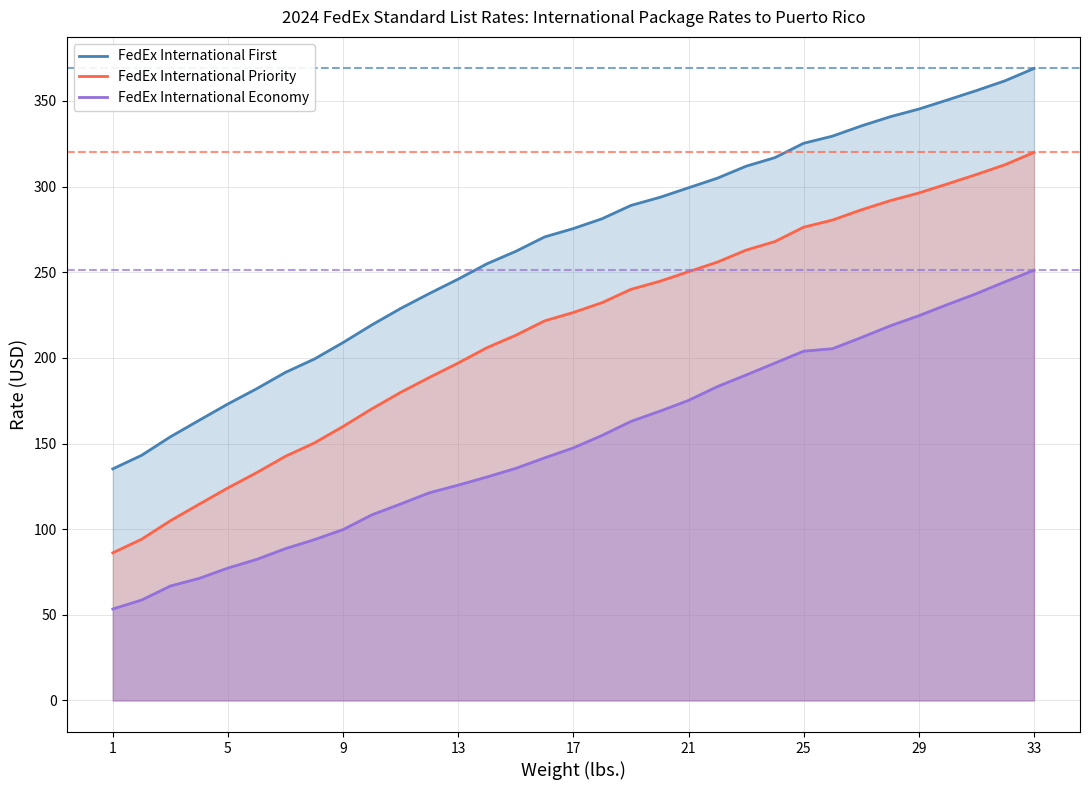

The value of FedEx International Economy at 29 is 381.4. True or false?

False